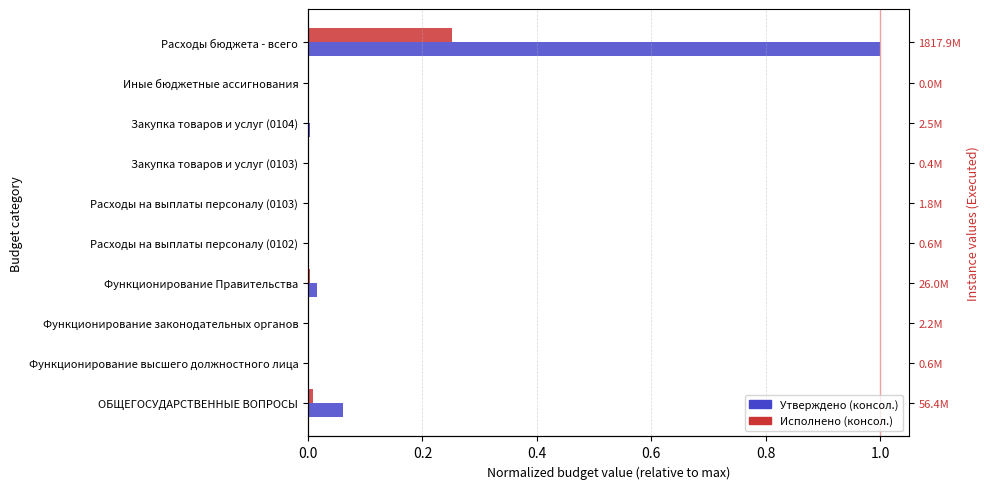

What are all the series names shown in the legend?

Утверждено (консол.), Исполнено (консол.)